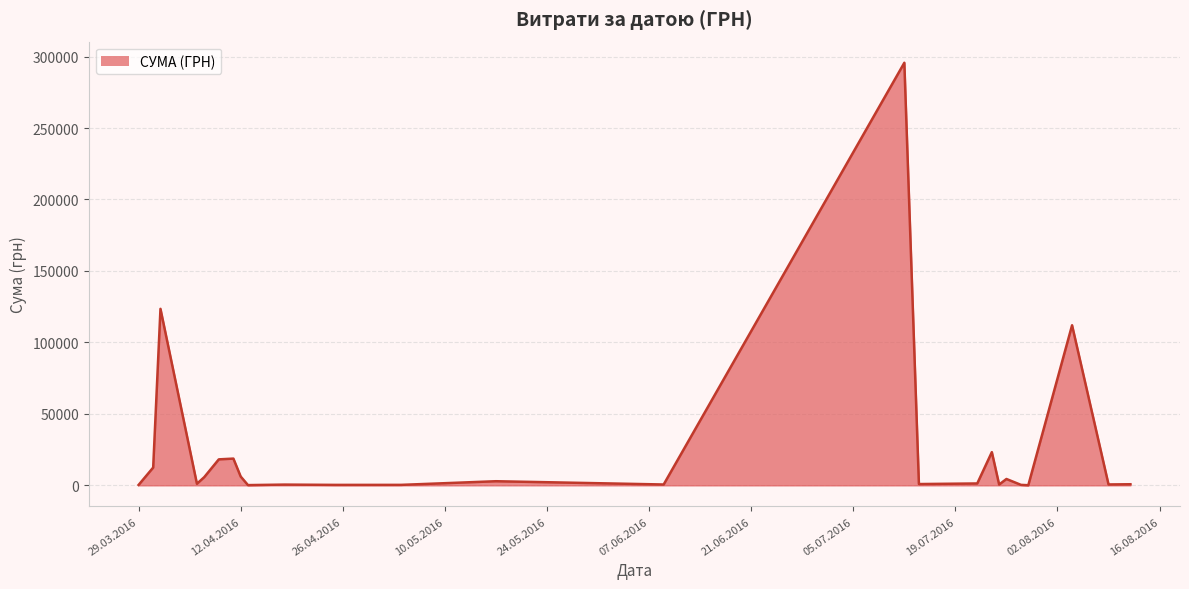

What is the maximum value shown in the chart?

295638.6